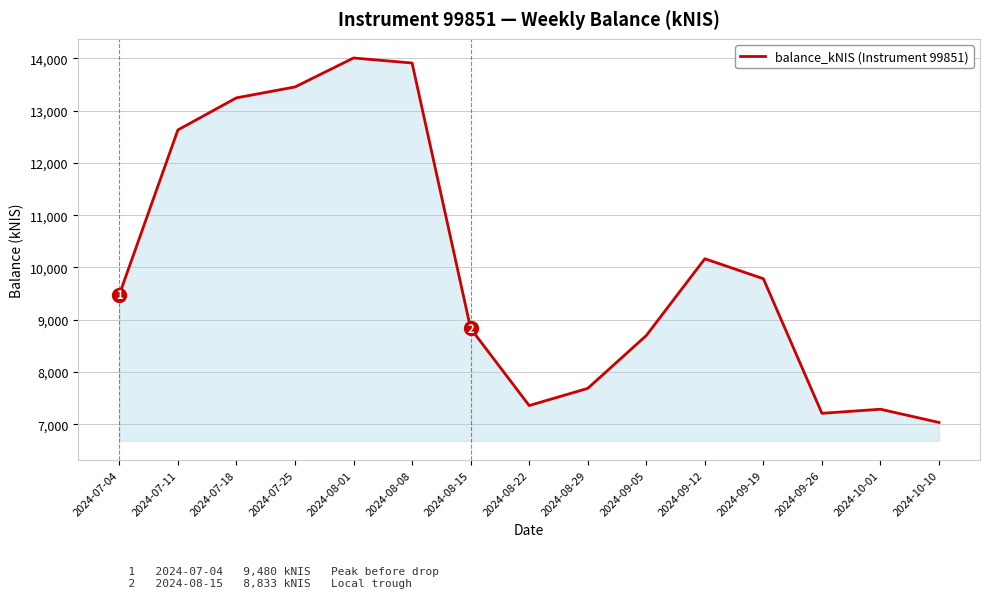

True or false: there are more than 2 points higher than both neighbors.

True